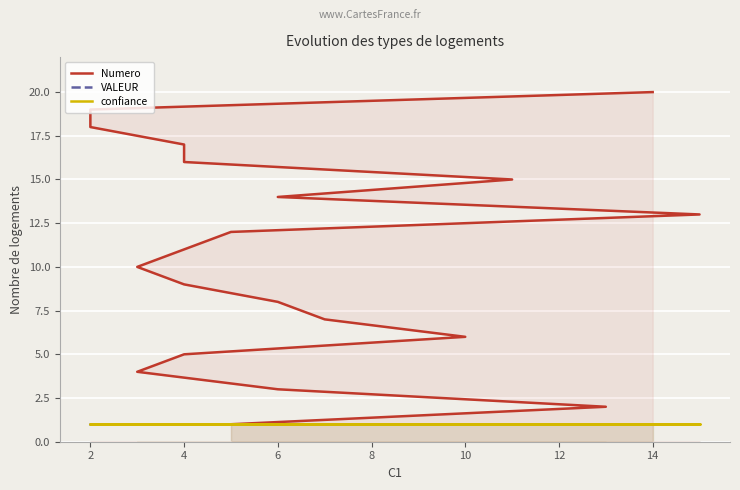

What is the highest value of the VALEUR series?

1